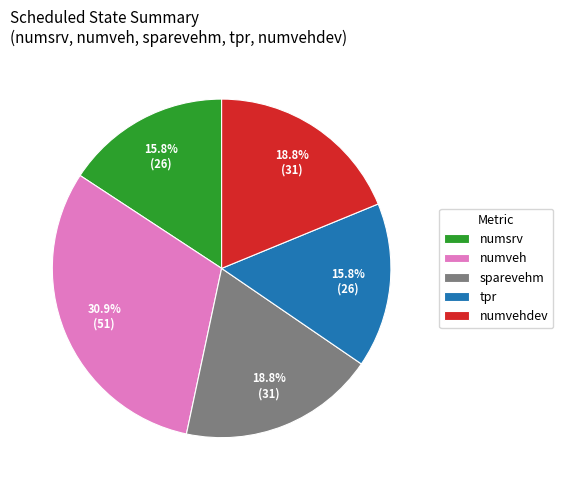

Which has a higher value, numvehdev or numveh?

numveh